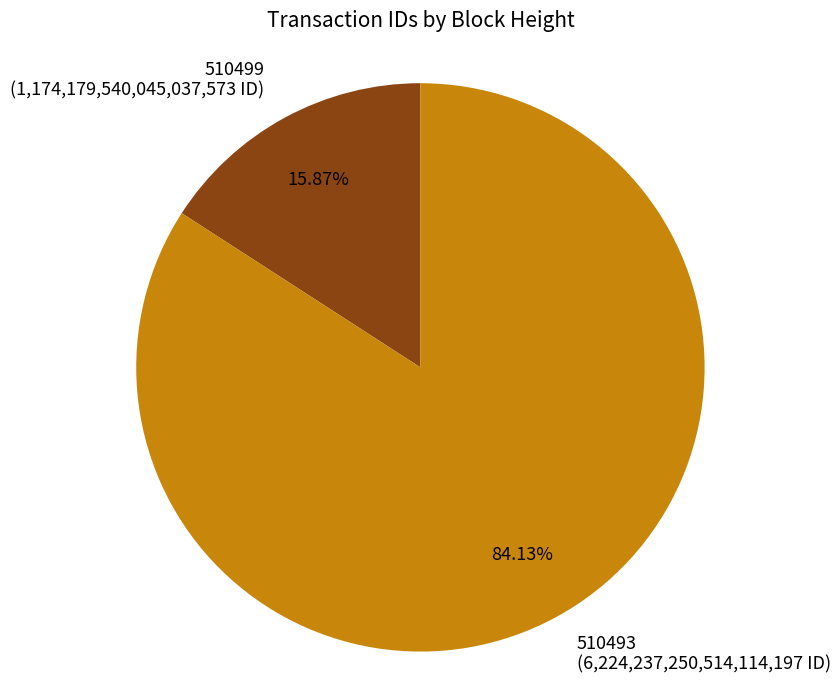

Count the number of slices in the pie.

2